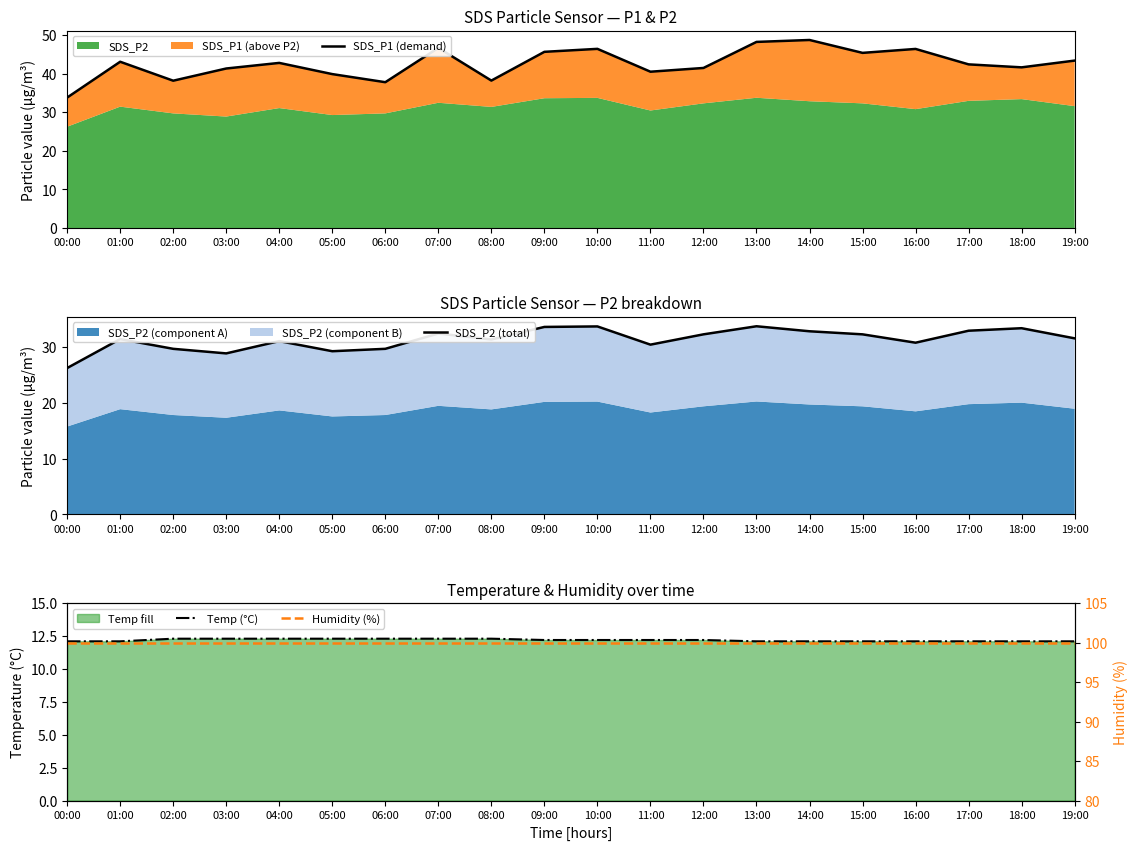

Between 14:00 and 16:00, which series saw the biggest shift?

SDS_P1 (demand)